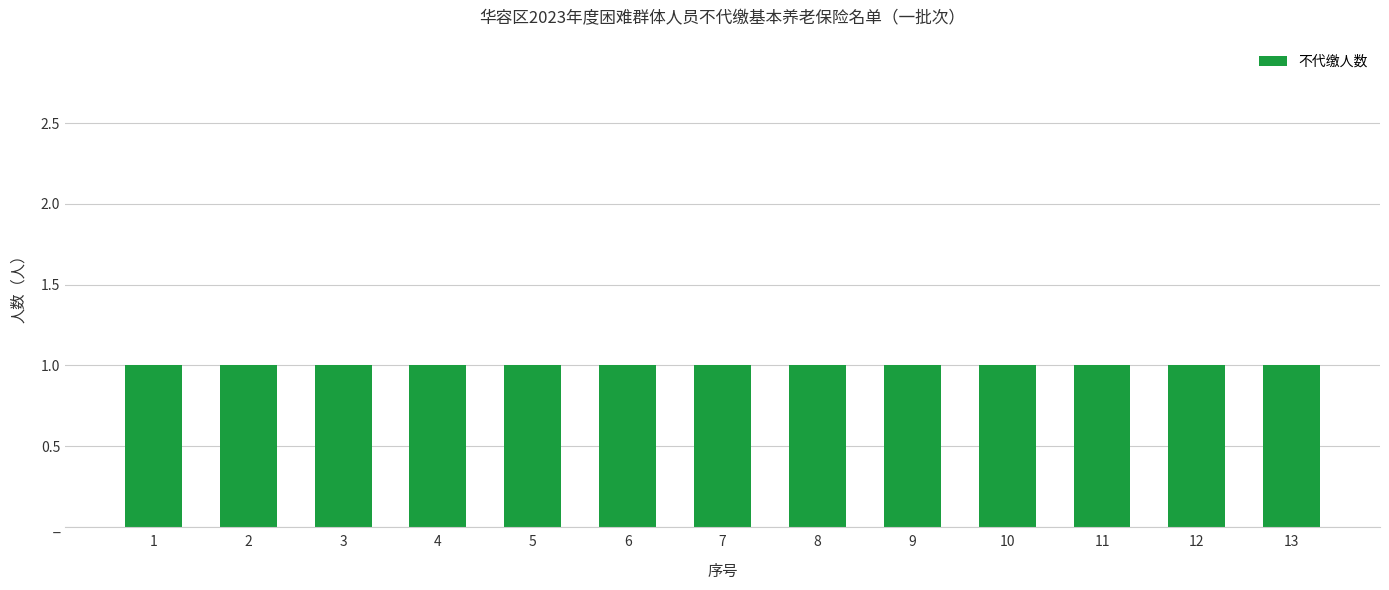

What is the smallest value displayed?

1